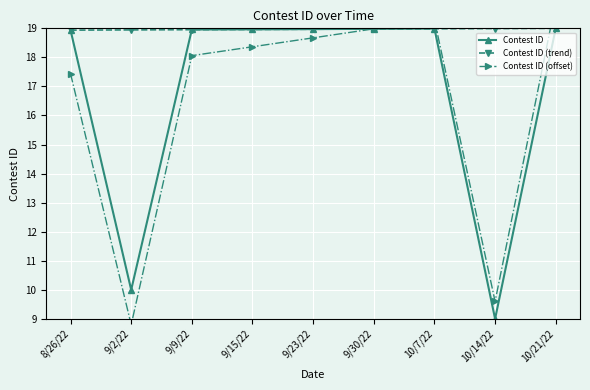

What is the label of the 2nd point from the left?

9/2/22